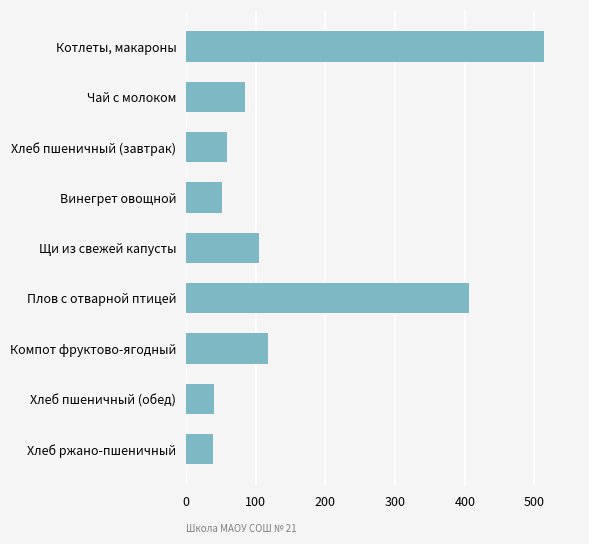

What is the greatest value displayed?

514